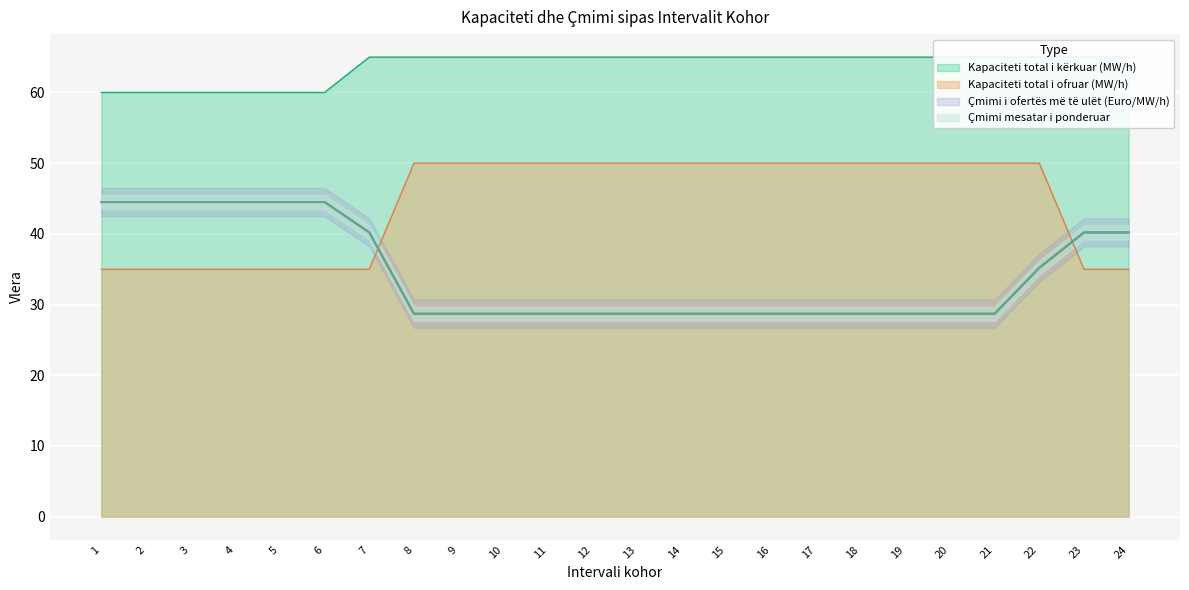

Which series has the largest range (max minus min)?

Çmimi i ofertës më të ulët (Euro/MW/h)